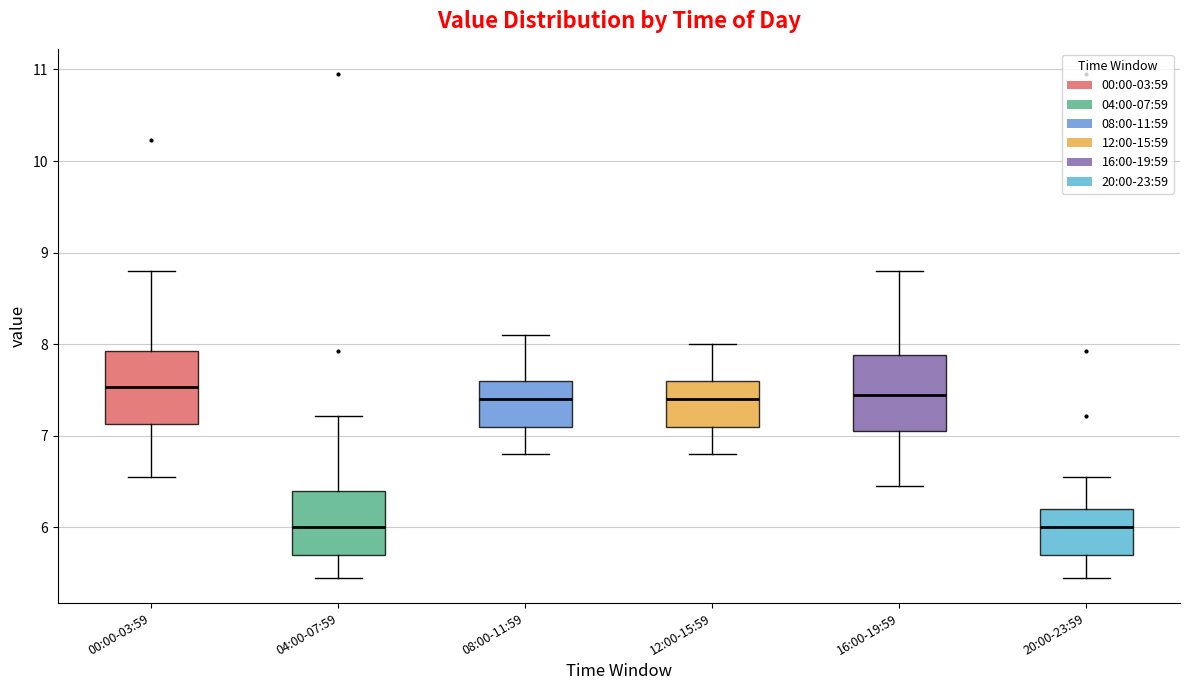

Reading left to right, read every box against the y-axis: the position of its median line, the range the box covers, and the ends of its whiskers. The values are not printed on the chart, so give them approximately, as read against the axis.

00:00-03:59: median 7.5, box 7.1 to 7.9, whiskers 6.6 to 8.8
04:00-07:59: median 6.0, box 5.7 to 6.4, whiskers 5.5 to 7.2
08:00-11:59: median 7.4, box 7.1 to 7.6, whiskers 6.8 to 8.1
12:00-15:59: median 7.4, box 7.1 to 7.6, whiskers 6.8 to 8.0
16:00-19:59: median 7.5, box 7.1 to 7.9, whiskers 6.5 to 8.8
20:00-23:59: median 6.0, box 5.7 to 6.2, whiskers 5.5 to 6.6